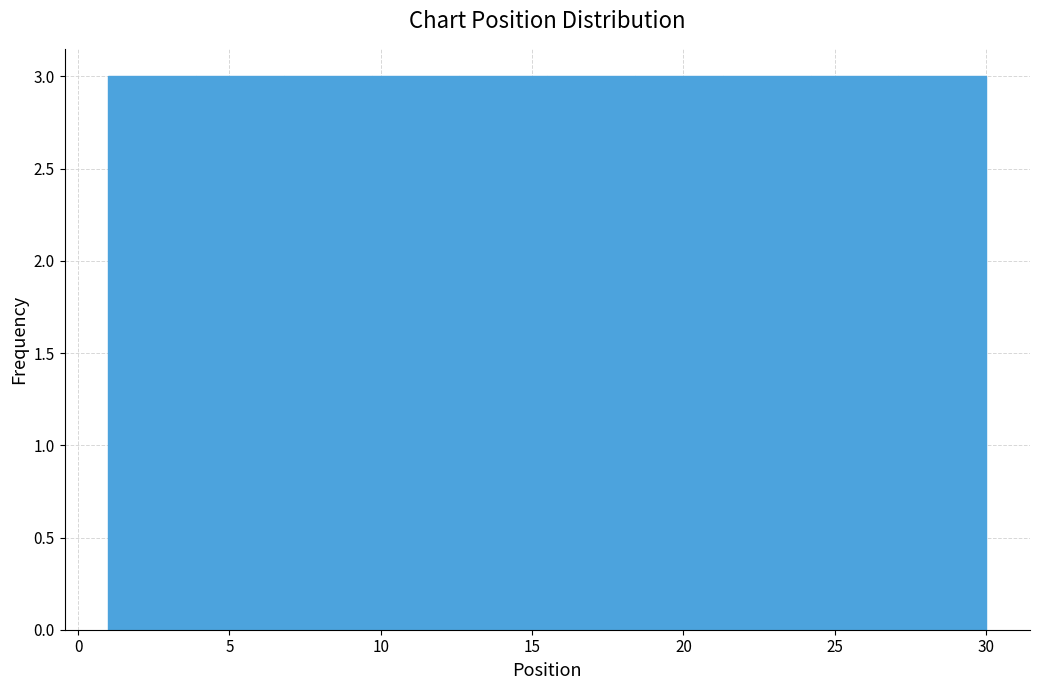

How tall is the bar that spans 18.4 to 21.3 on the x-axis? Neither the bar edges nor the heights are printed on the chart, so give them approximately, as read against the axes.

3